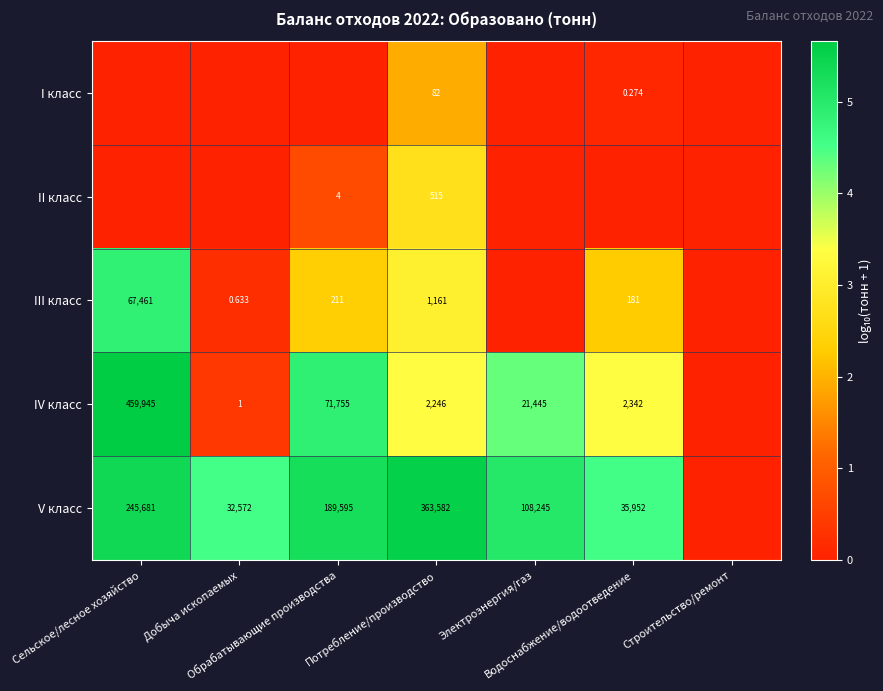

Is it true that II класс equals 0.0 at Добыча ископаемых?

True